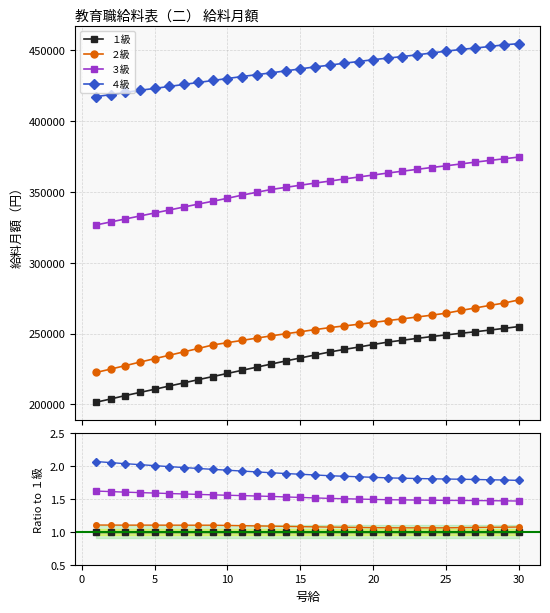

Reading left to right, transcribe all the data shown in this chart.

１級: 1.0	1.0	1.0	1.0	1.0	1.0	1.0	1.0	1.0	1.0	1.0	1.0	1.0	1.0	1.0	1.0	1.0	1.0	1.0	1.0	1.0	1.0	1.0	1.0	1.0	1.0	1.0	1.0	1.0	1.0
２級: 1.1	1.1	1.1	1.1	1.1	1.1	1.1	1.1	1.1	1.1	1.1	1.1	1.1	1.1	1.1	1.1	1.1	1.1	1.1	1.1	1.1	1.1	1.1	1.1	1.1	1.1	1.1	1.1	1.1	1.1
３級: 1.6	1.6	1.6	1.6	1.6	1.6	1.6	1.6	1.6	1.6	1.6	1.5	1.5	1.5	1.5	1.5	1.5	1.5	1.5	1.5	1.5	1.5	1.5	1.5	1.5	1.5	1.5	1.5	1.5	1.5
４級: 2.1	2.1	2.0	2.0	2.0	2.0	2.0	2.0	2.0	1.9	1.9	1.9	1.9	1.9	1.9	1.9	1.9	1.8	1.8	1.8	1.8	1.8	1.8	1.8	1.8	1.8	1.8	1.8	1.8	1.8